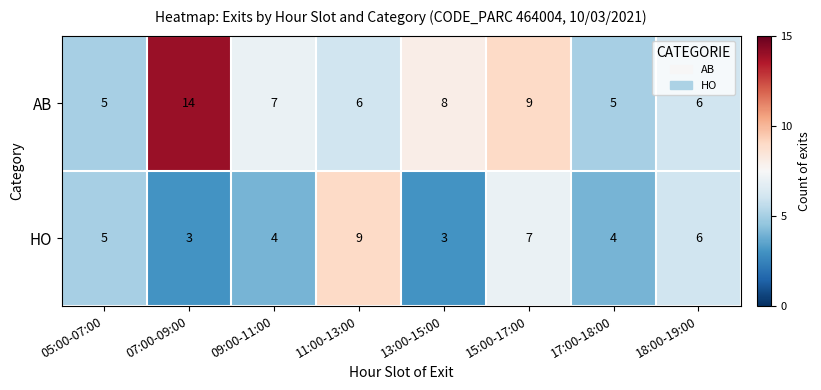

What is the approximate value of HO at 11:00-13:00?

9